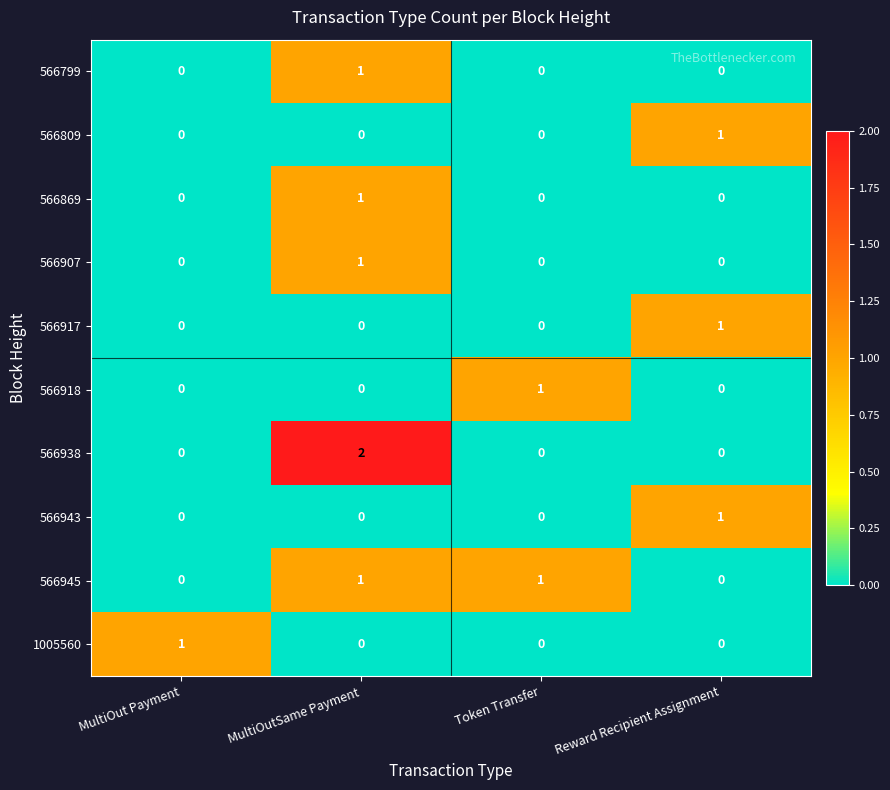

At which category is the sum across all series the highest?

MultiOutSame Payment